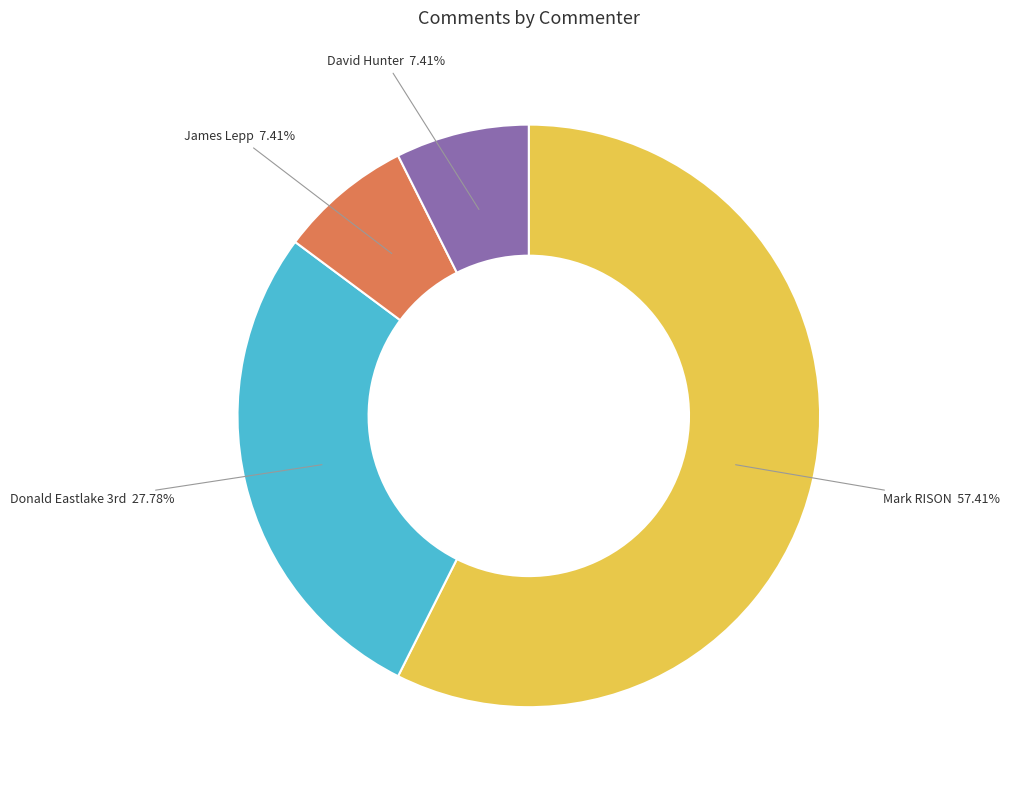

Which slice is the largest?

Mark RISON